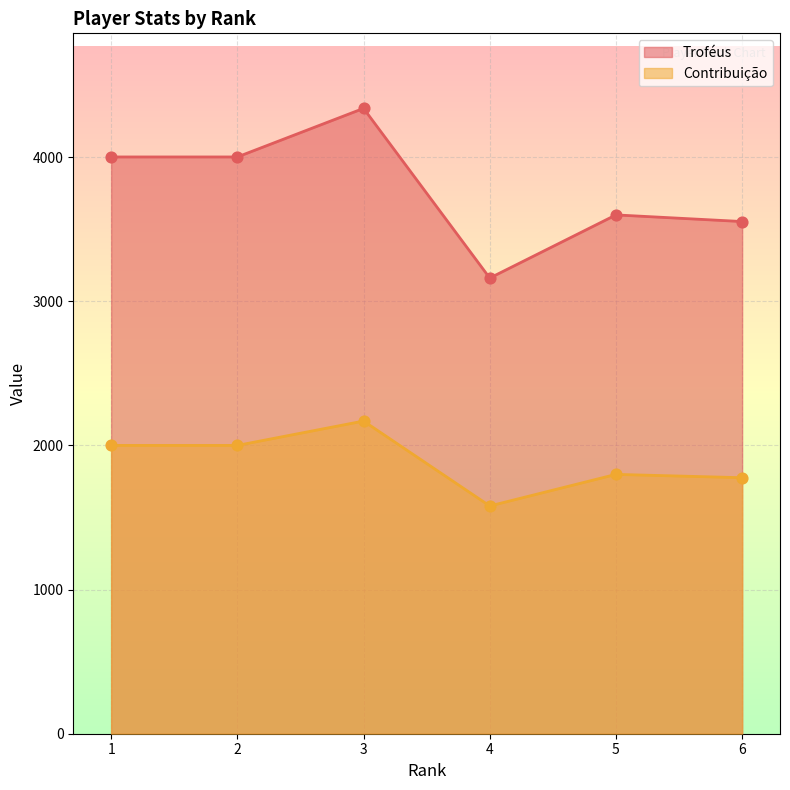

Which series has the widest spread of Y values?

Troféus